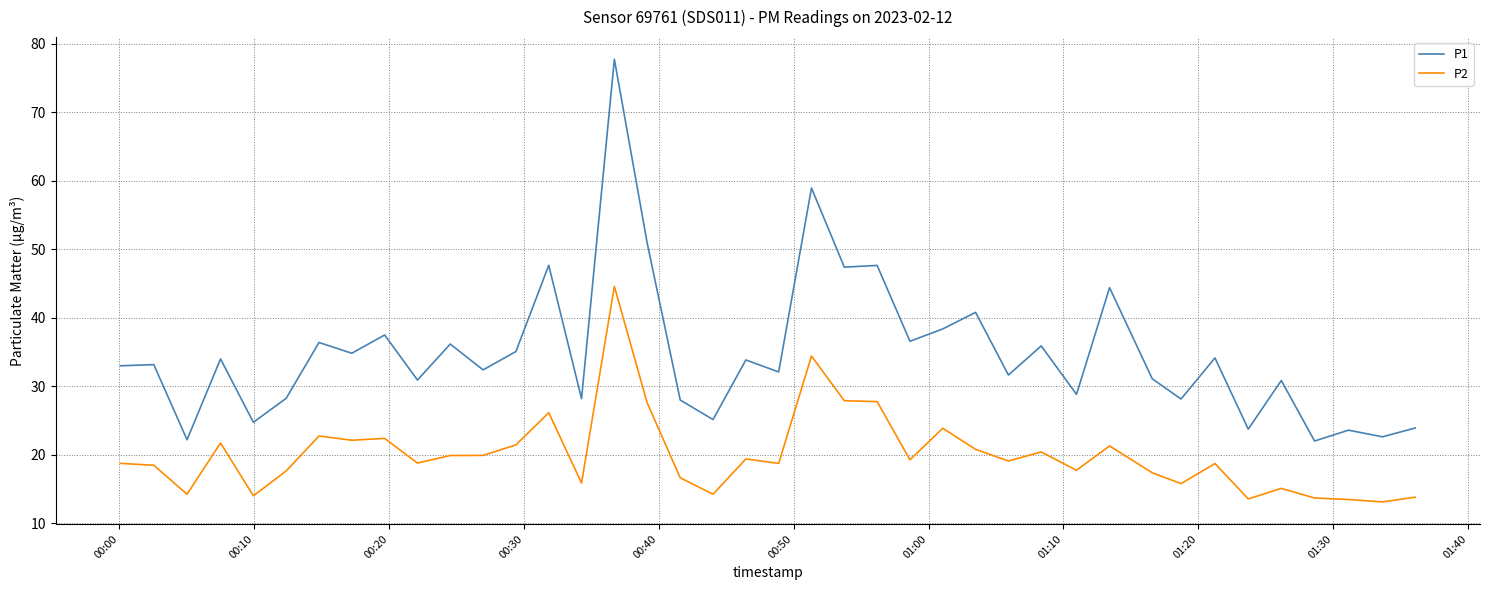

Which series has the largest range (max minus min)?

P1